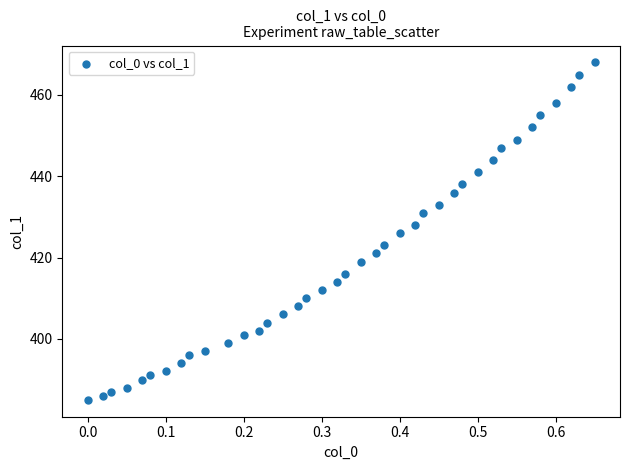

What is the range of Y values (max minus min)?

83